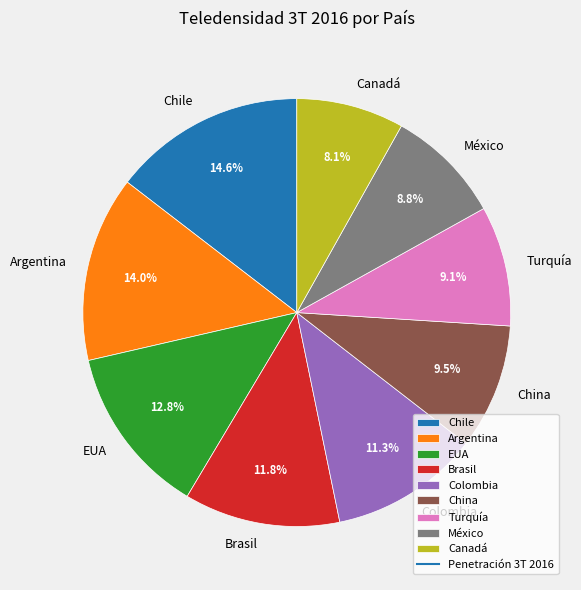

Is there a majority slice in this chart?

No